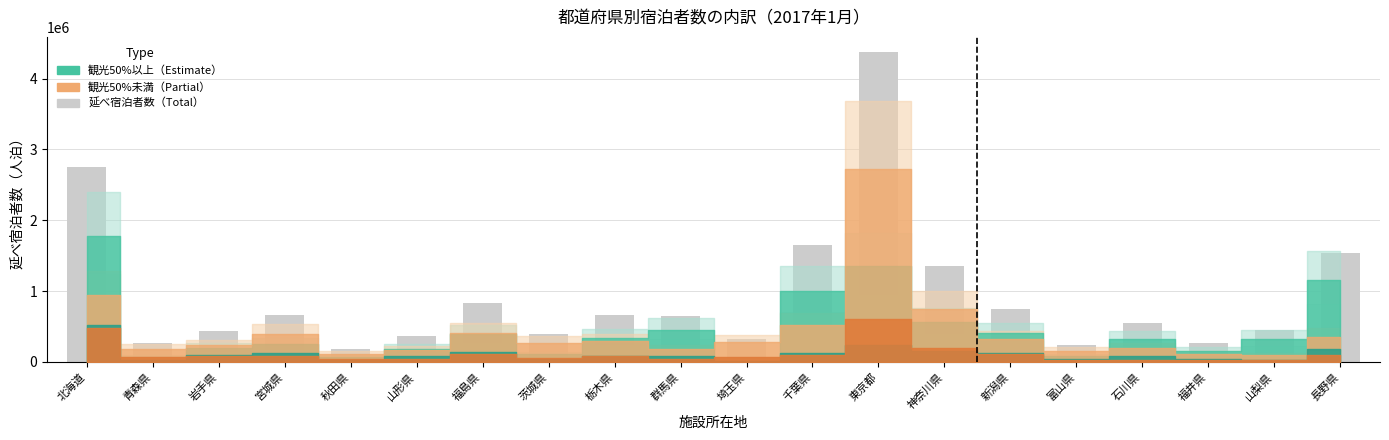

What is the maximum value shown in the chart?

4370880